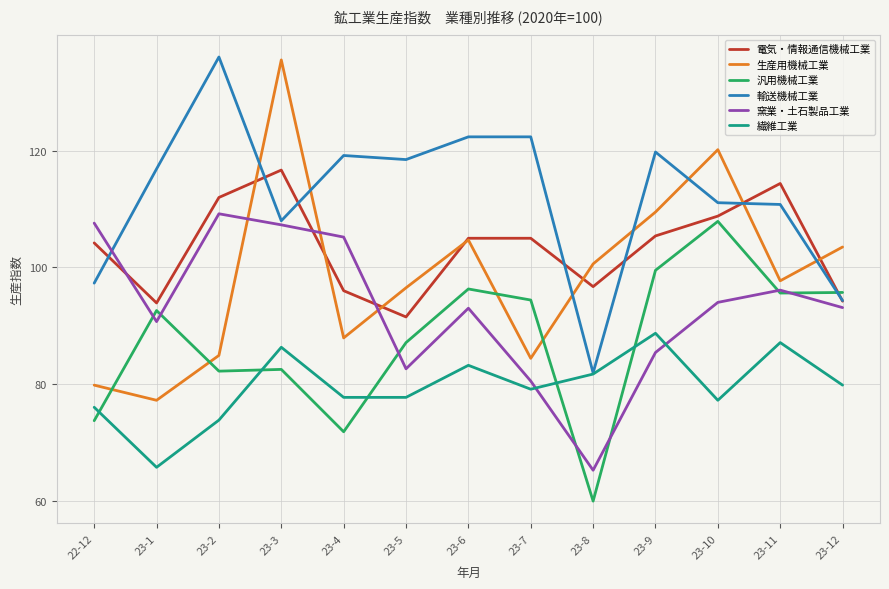

What position from the right is 23-12?

1